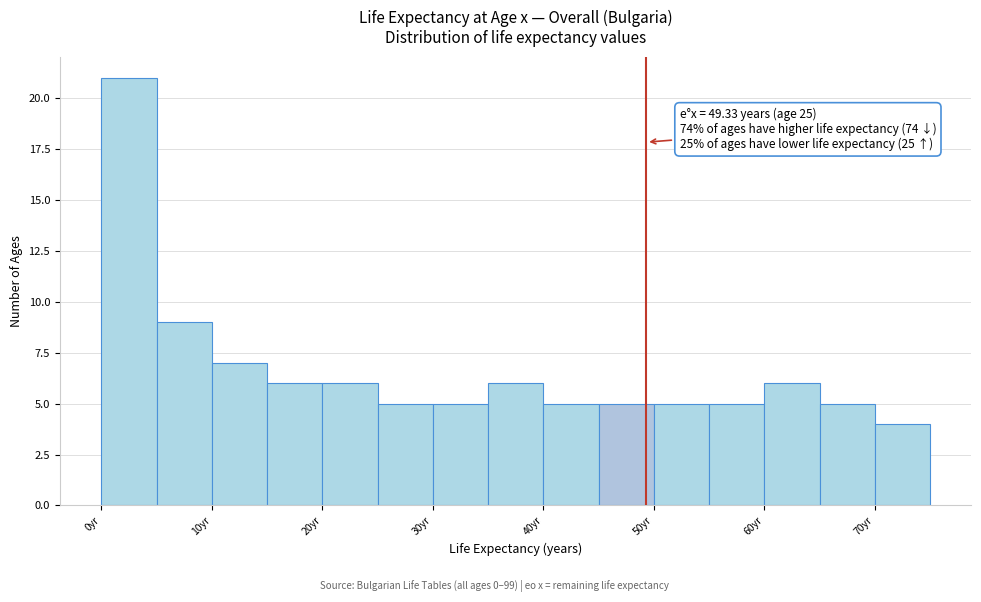

Which range on the x-axis has the tallest bar?

0 to 5